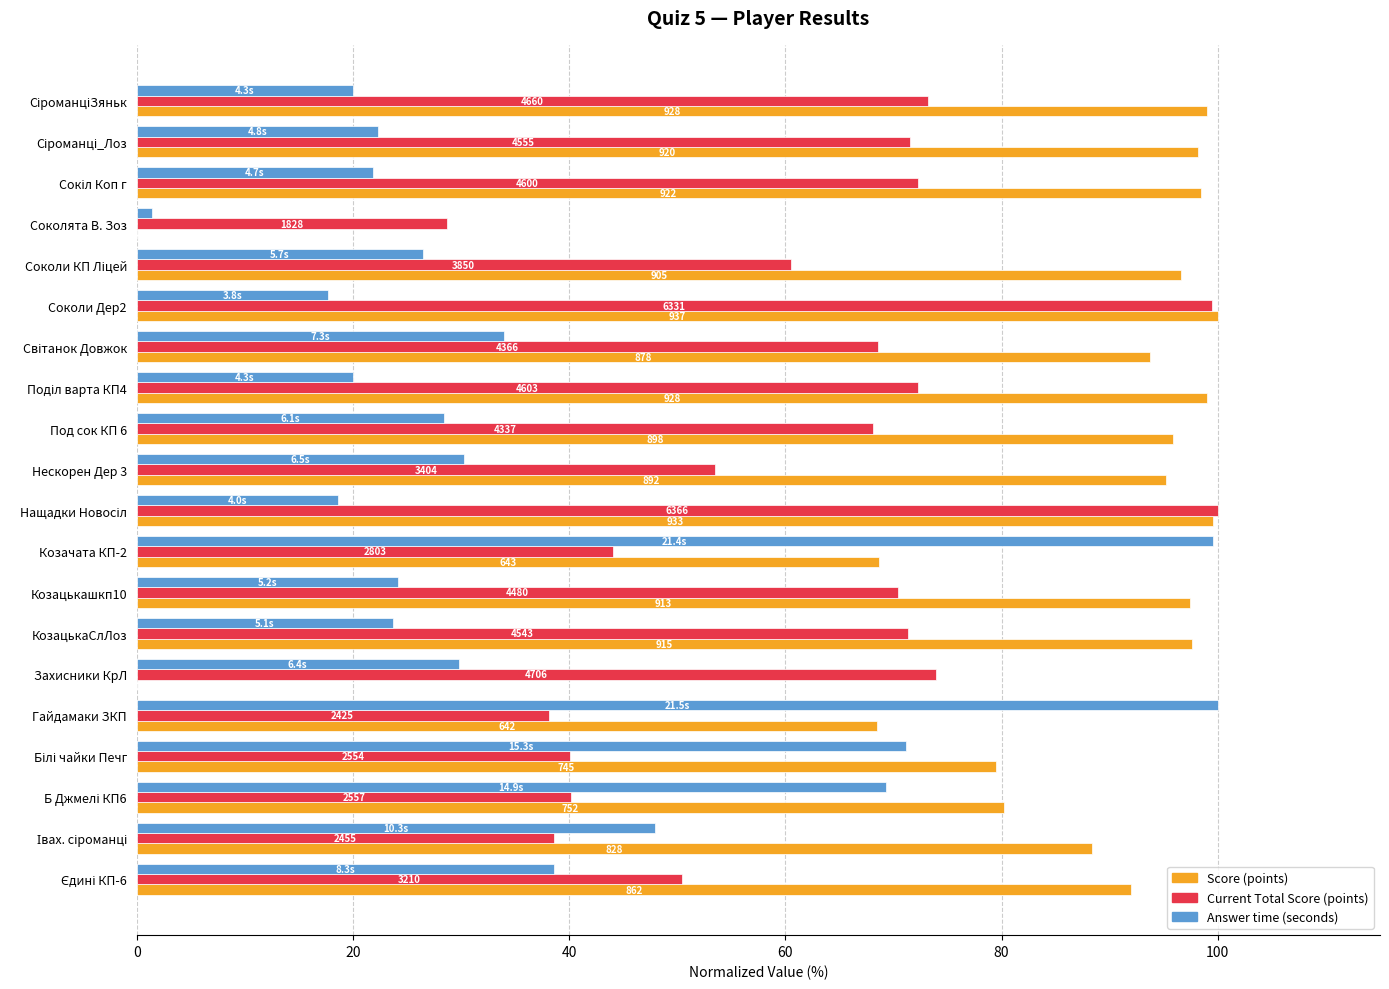

Which series has the largest total across all categories?

Score (points)